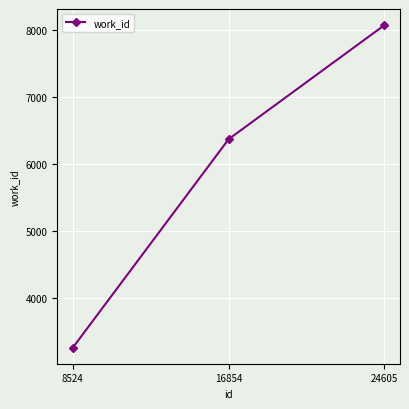

Which category has the lowest value across all series?

8524